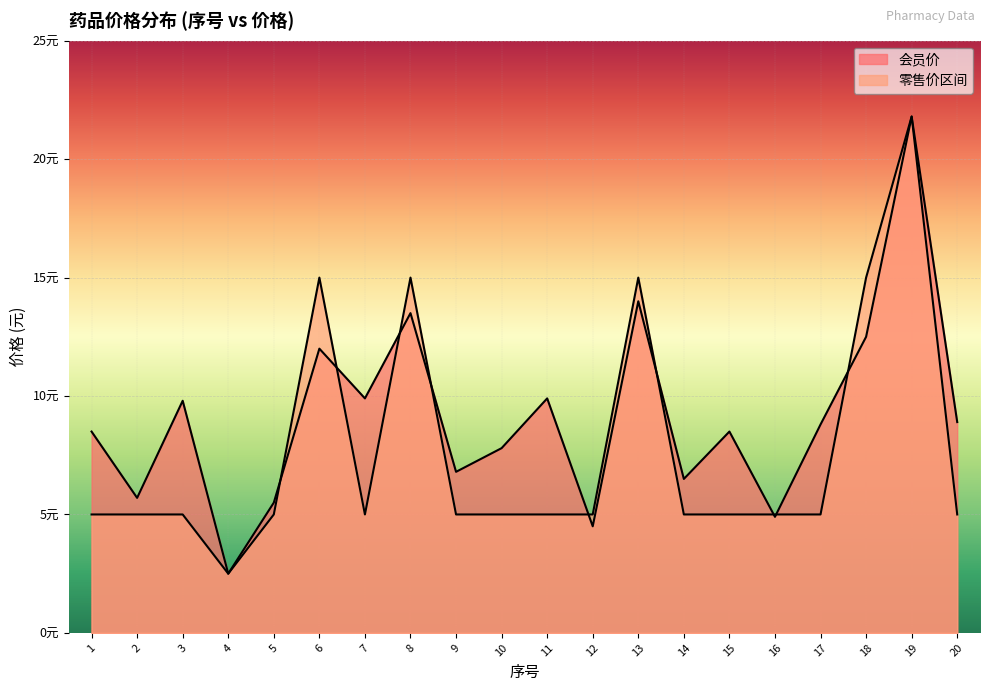

At how many categories does at least one series exceed 18?

1